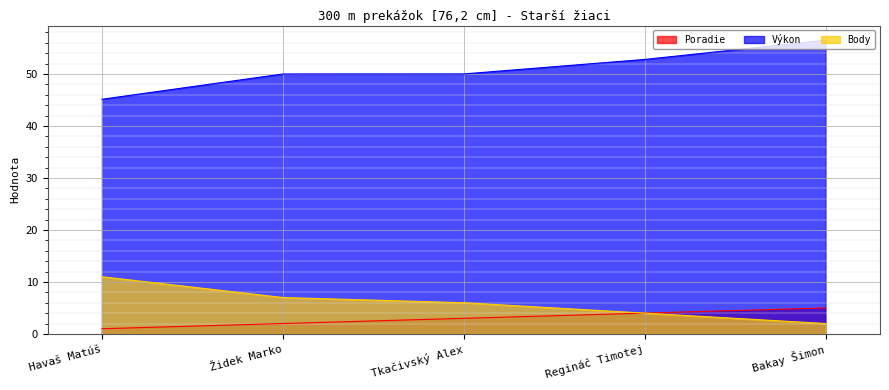

At which category is the sum across all series the highest?

Bakay Šimon